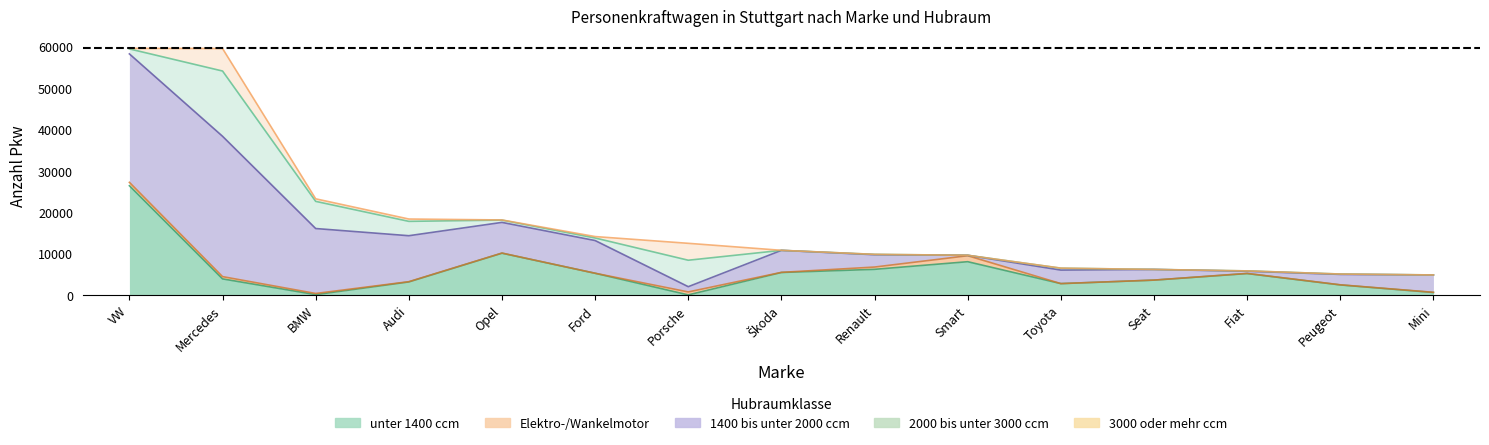

How many positive values does the 2000 bis unter 3000 ccm series have?

14